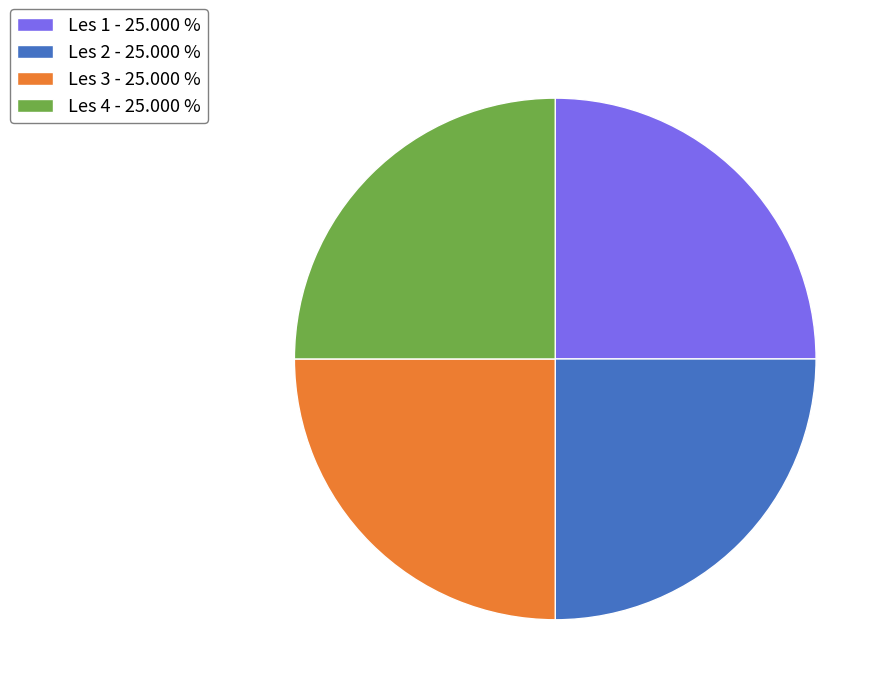

Does Les 1 - 25.000 % represent more than half of the total?

No